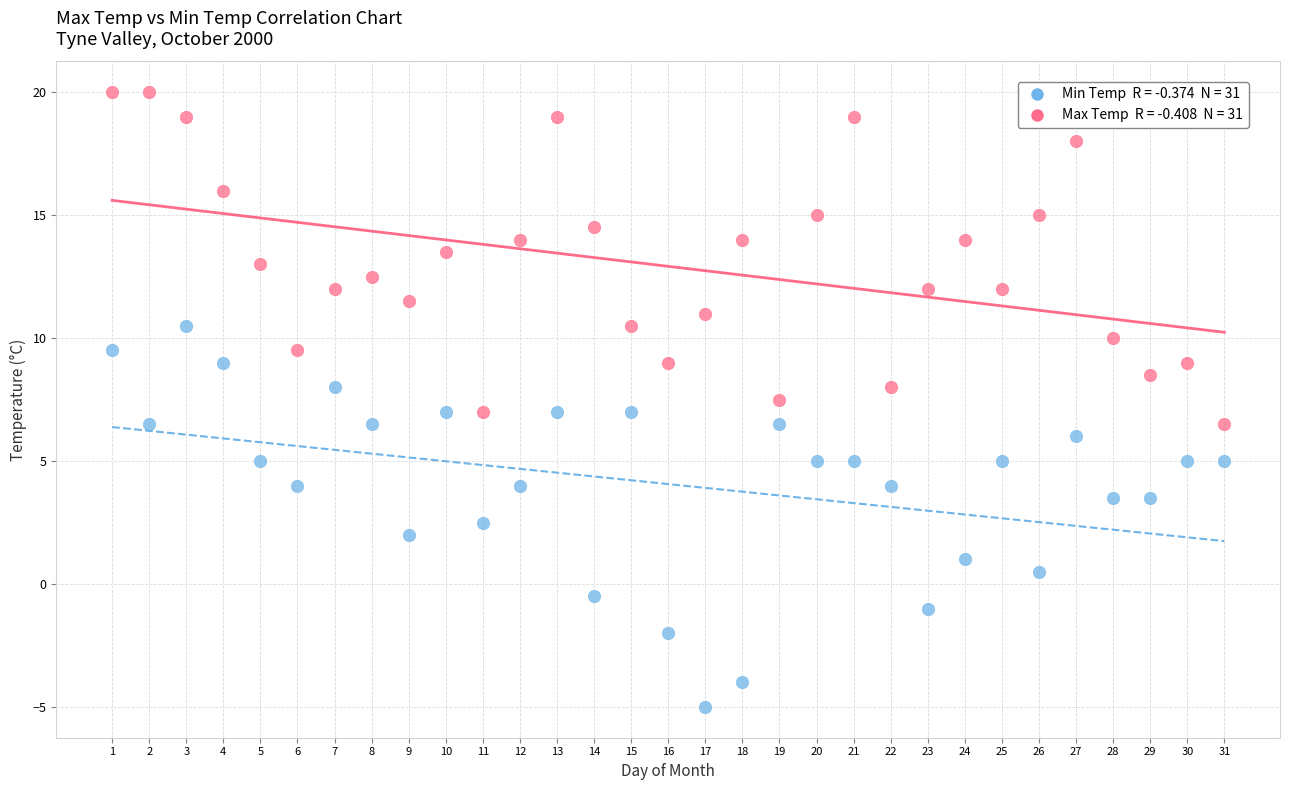

Across all data points, what is the range of Y values (max minus min)?

25.0